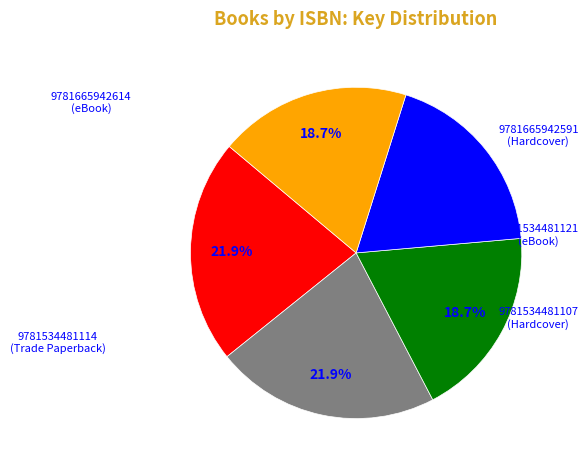

To the nearest percent, what is the difference between the largest and smallest slice percentages?

3%